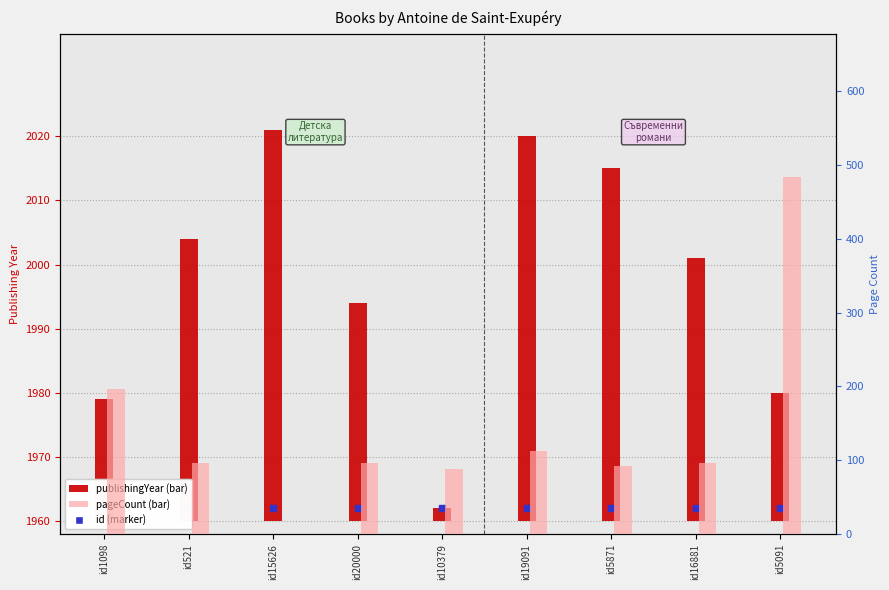

At which category is the sum across all series the highest?

id5091